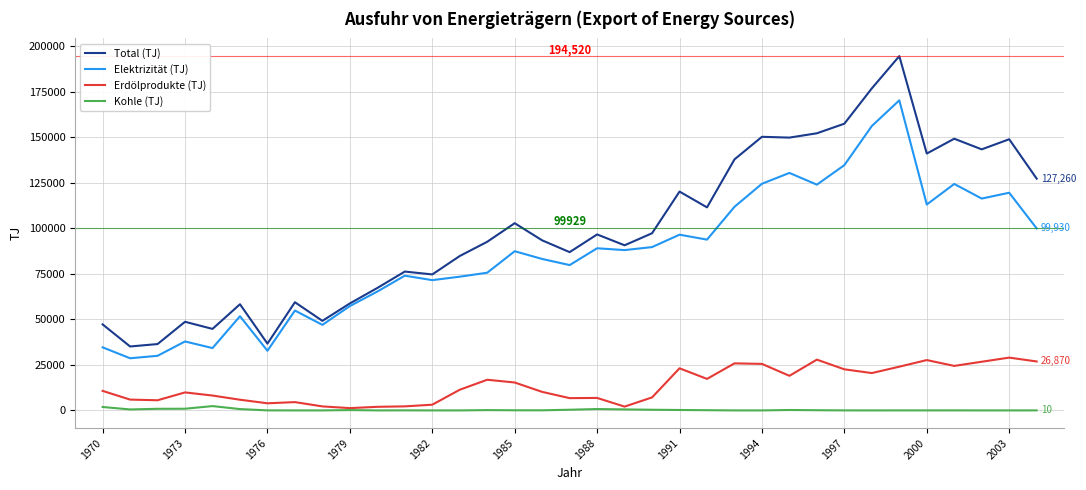

True or false: Erdölprodukte (TJ) and Total (TJ) intersect in this chart.

False